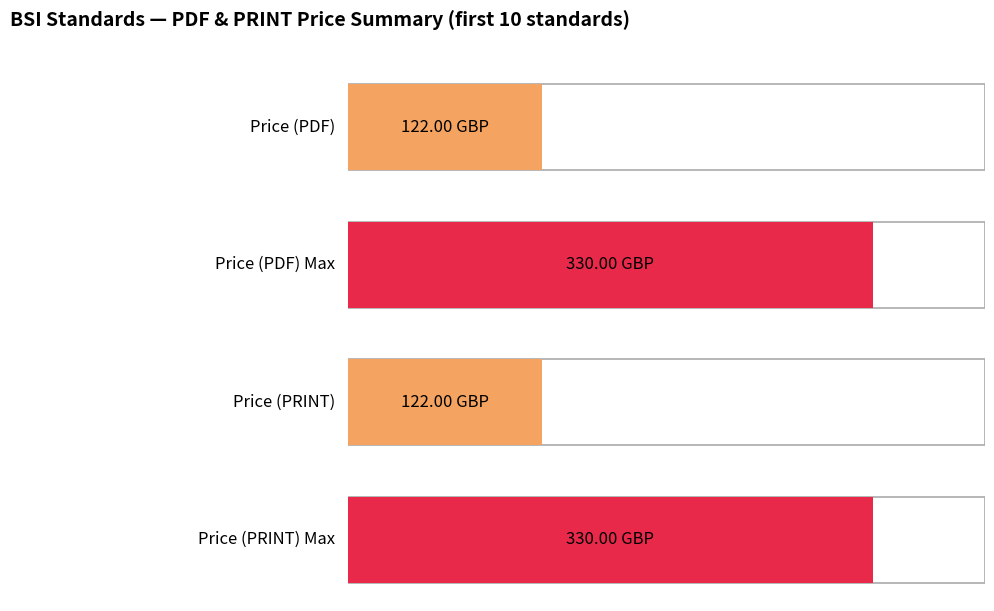

What is the highest value of the Price (PDF) series?

330